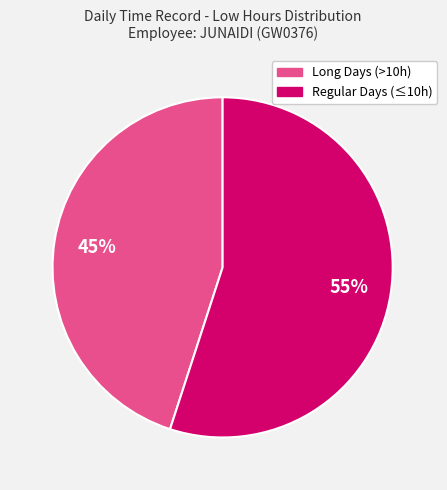

To the nearest percent, what is the difference between the largest and smallest slice percentages?

10%